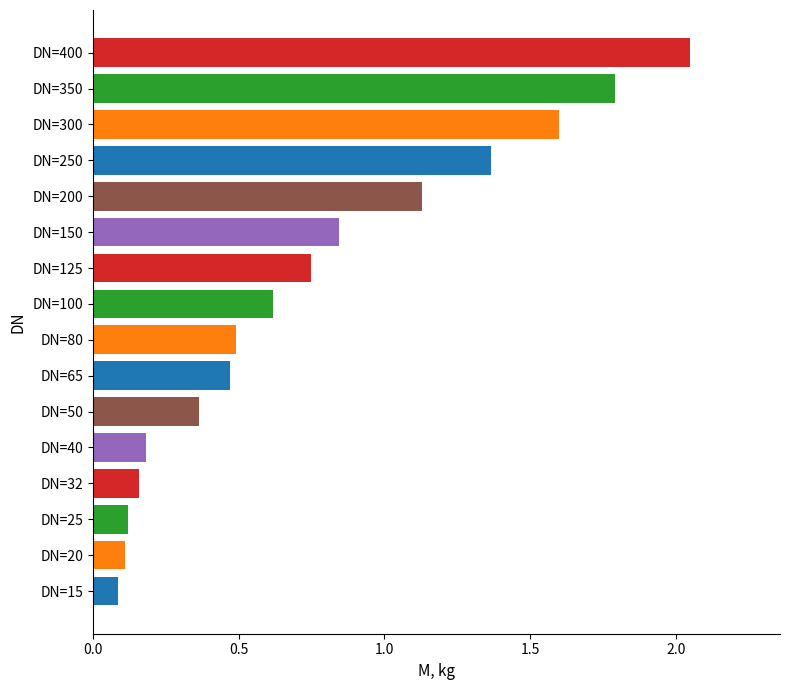

What is the sum of the values at DN=150 and DN=350?

2.6